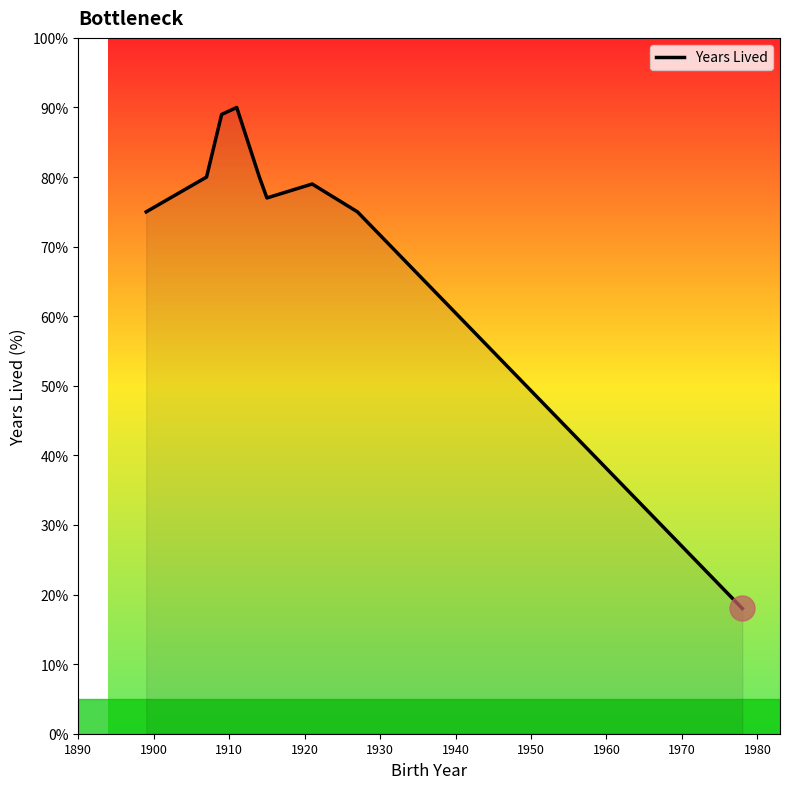

What is the minimum value shown in the chart?

18